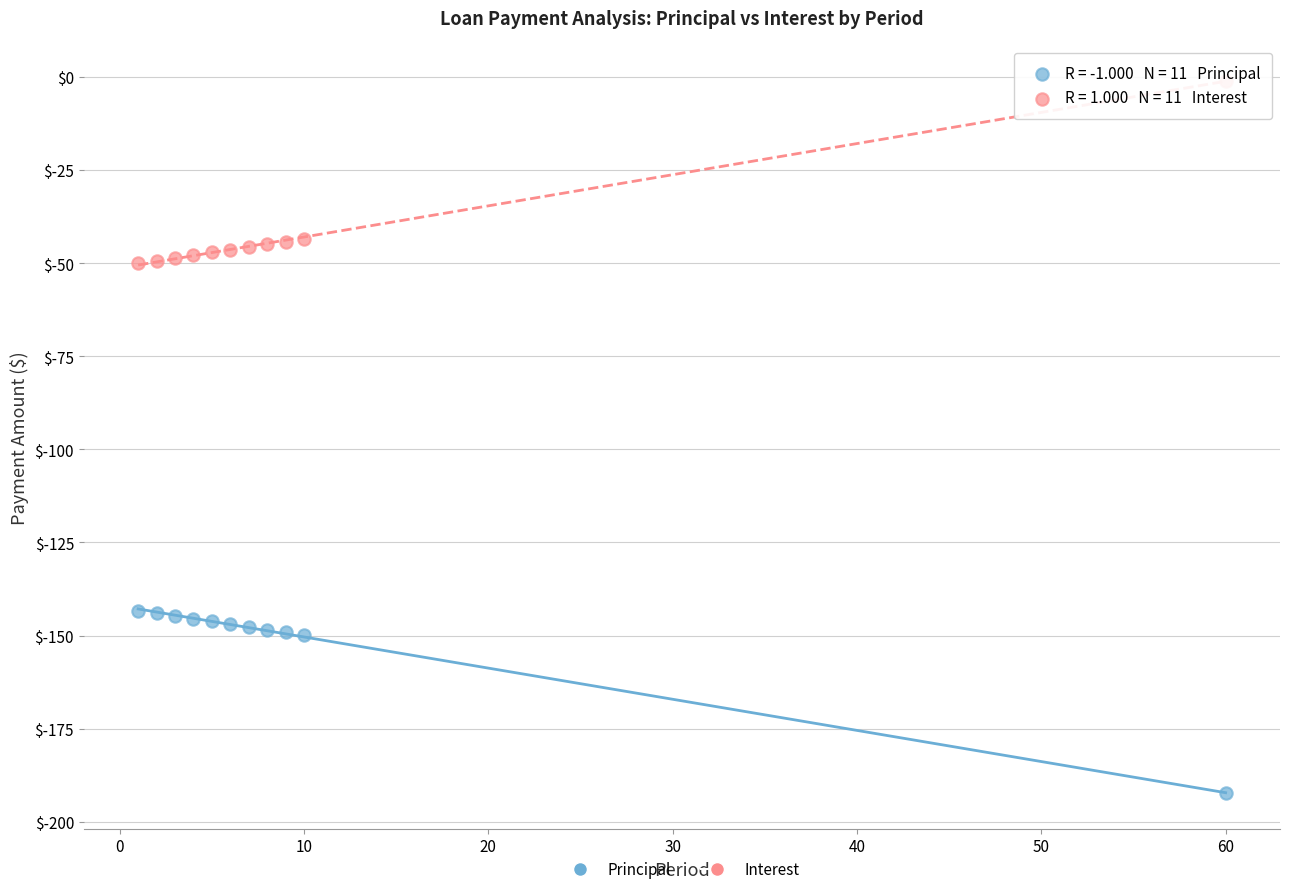

Which series reaches the maximum Y coordinate?

Interest